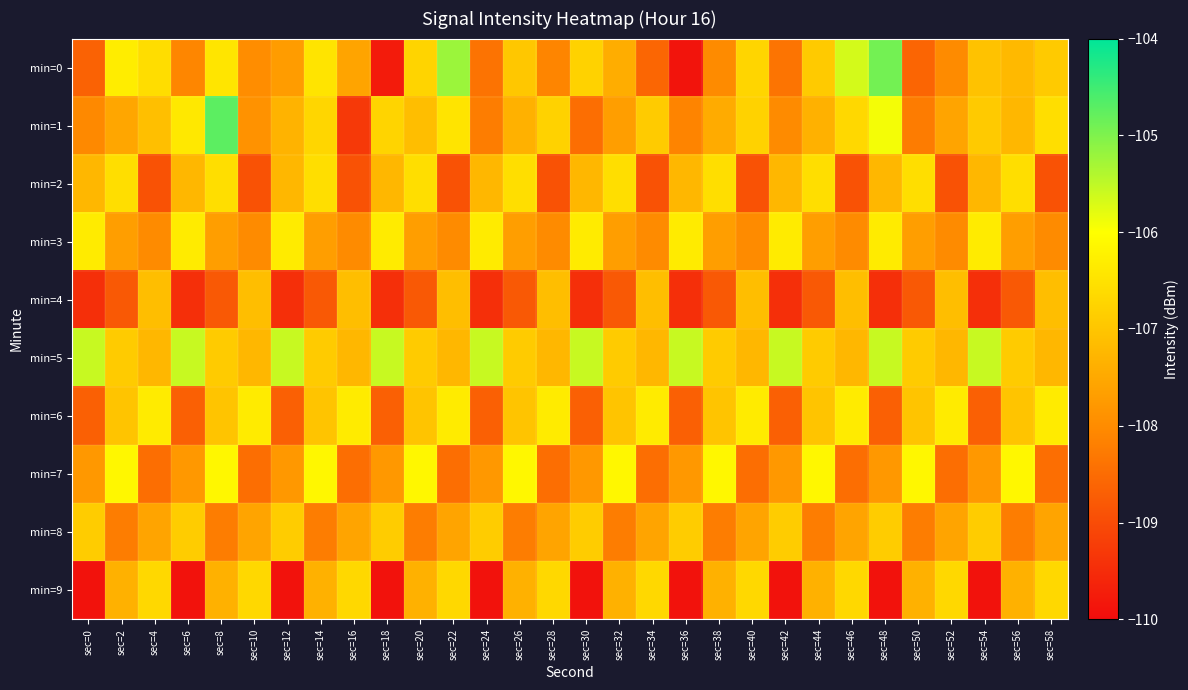

Rank the series by their maximum value, from lowest to highest.

min=4, min=8, min=9, min=2, min=3, min=6, min=7, min=5, min=0, min=1